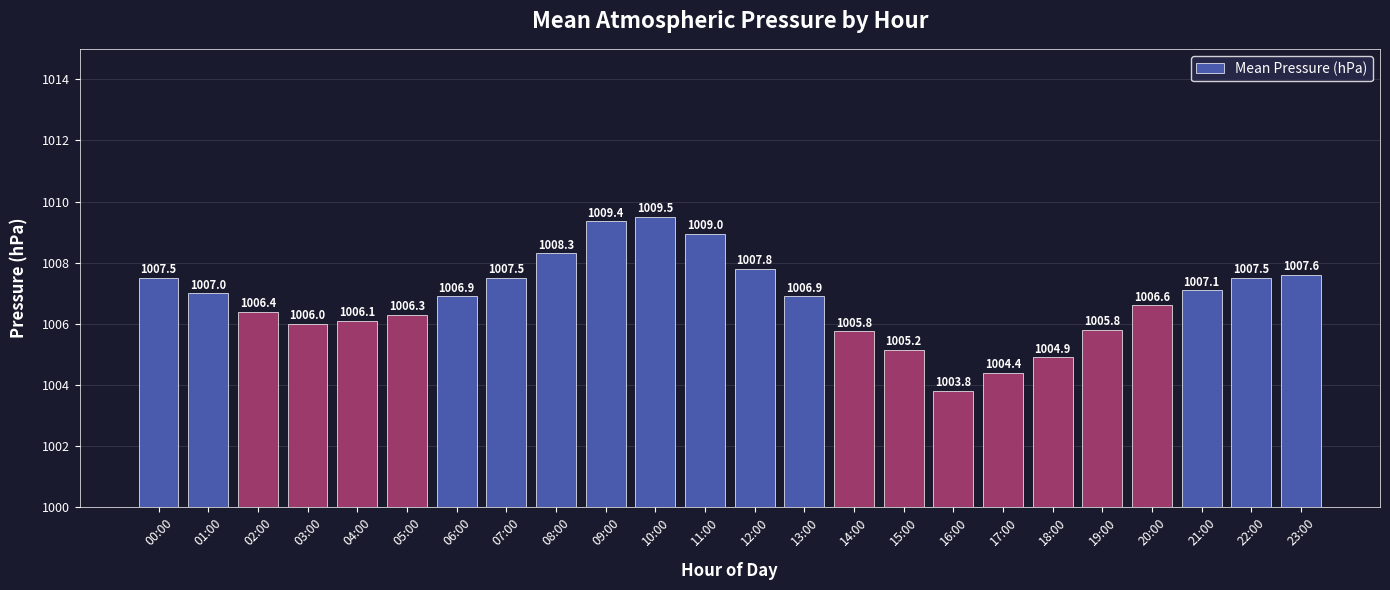

What is the difference between the values at 17:00 and 00:00?

3.1